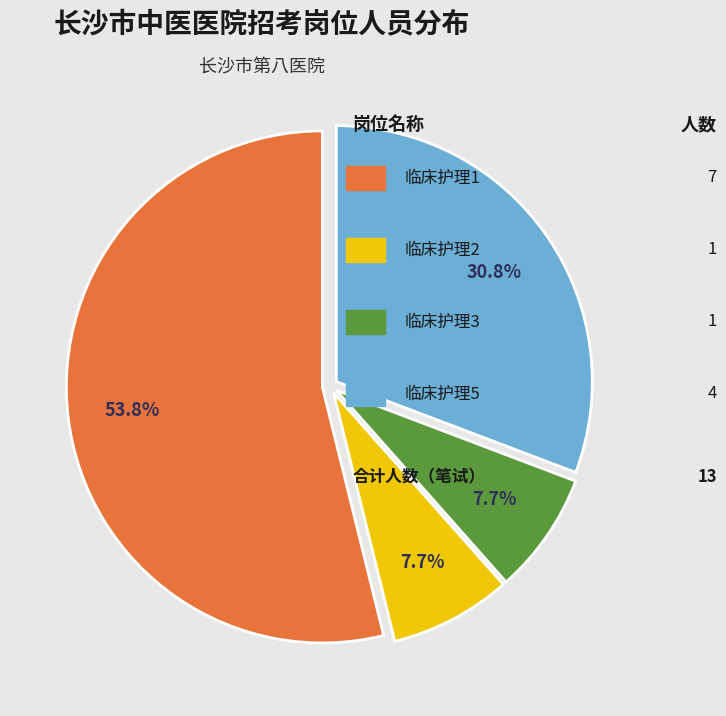

Is there a majority slice in this chart?

Yes